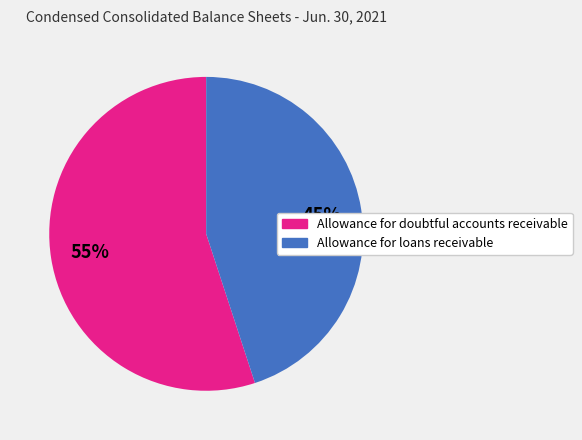

Does any single category account for the majority?

Yes